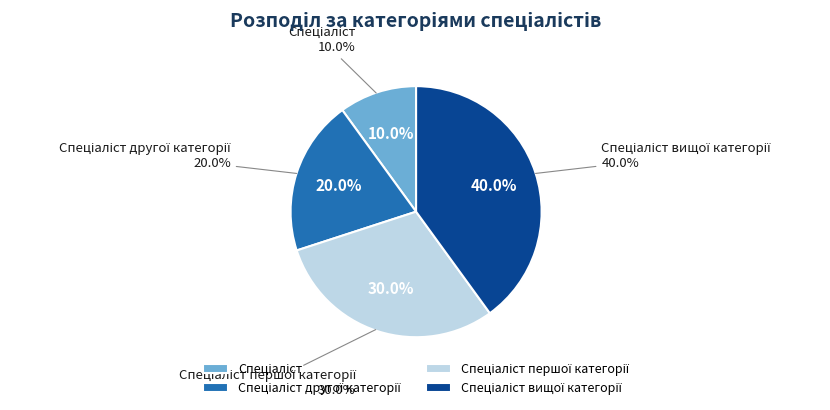

To the nearest percent, what is the difference between the largest and smallest slice percentages?

30%